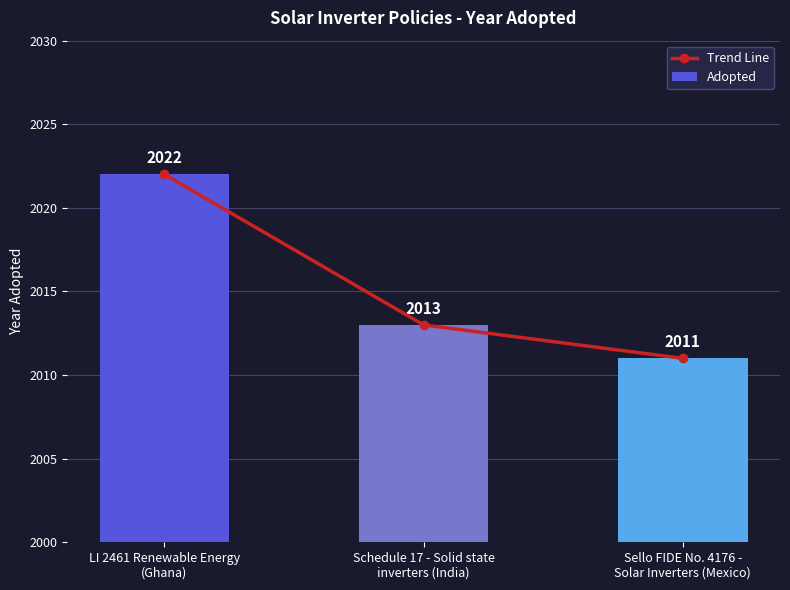

Reading left to right, list all the values displayed in this chart.

Trend Line: 2022	2013	2011
Adopted: 2022	2013	2011